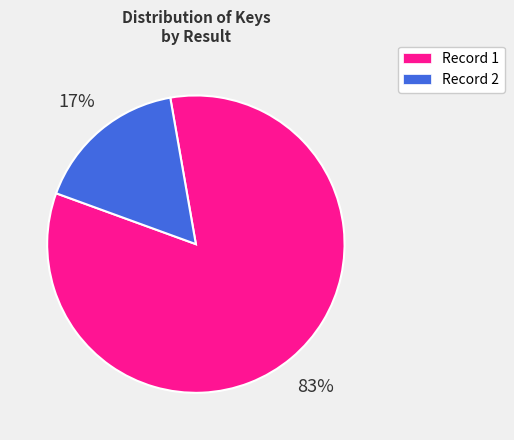

How many segments does this pie chart have?

2